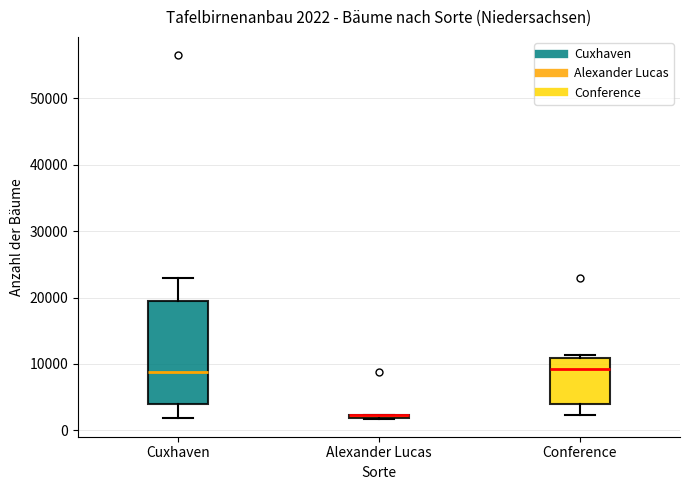

Which box is the tallest, from its lower edge to its upper edge?

Cuxhaven